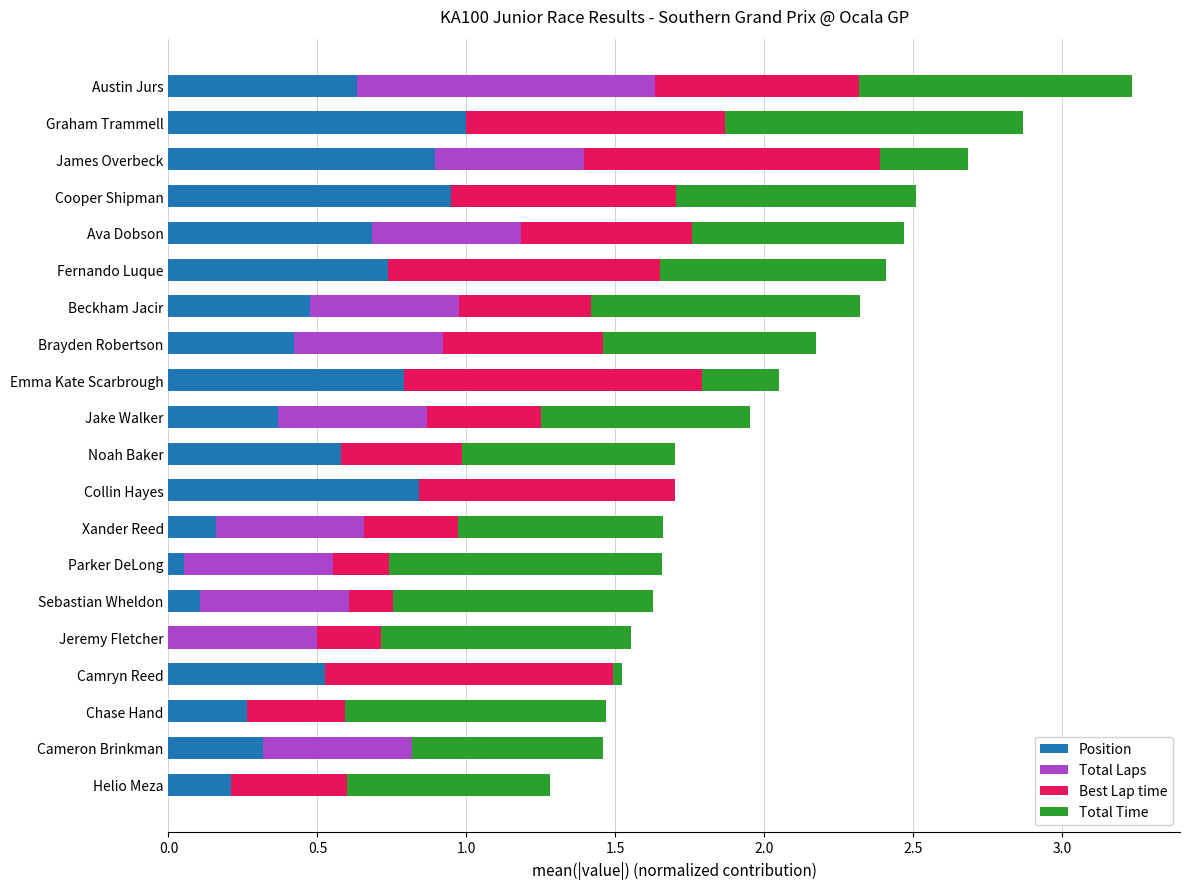

What is the total value across all series at Chase Hand?

1.5